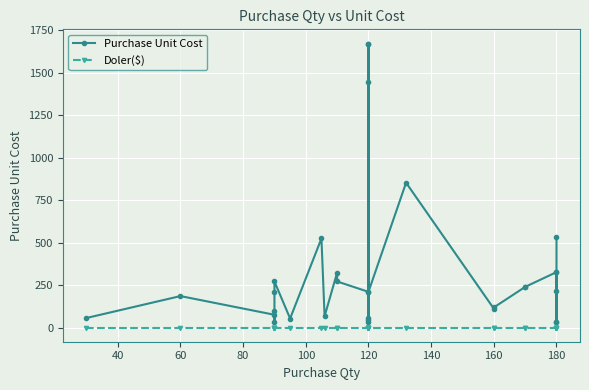

True or false: Doler($) and Purchase Unit Cost intersect in this chart.

False